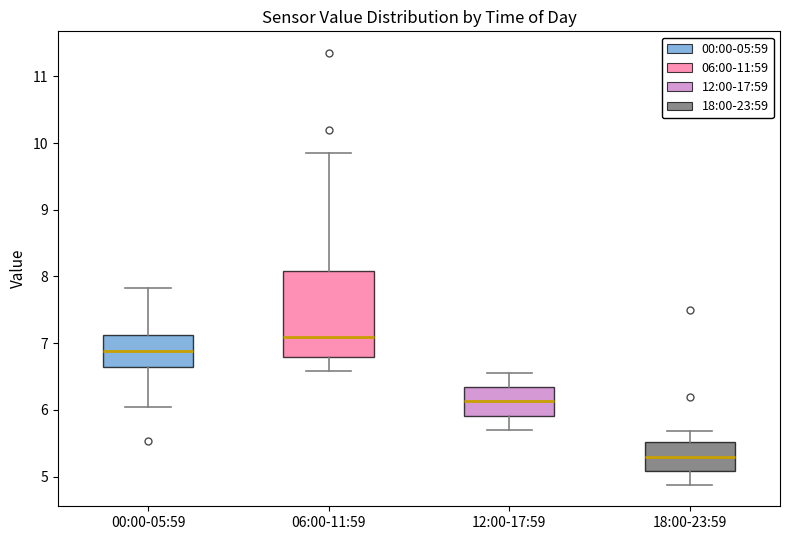

Reading left to right, transcribe this box plot: for each box, give where its median line is, the range the box spans, and where its two whiskers end, as read against the y-axis. The values are not printed on the chart, so give them approximately, as read against the axis.

00:00-05:59: median 6.9, box 6.6 to 7.1, whiskers 6.1 to 7.8
06:00-11:59: median 7.1, box 6.8 to 8.1, whiskers 6.6 to 9.9
12:00-17:59: median 6.1, box 5.9 to 6.3, whiskers 5.7 to 6.6
18:00-23:59: median 5.3, box 5.1 to 5.5, whiskers 4.9 to 5.7